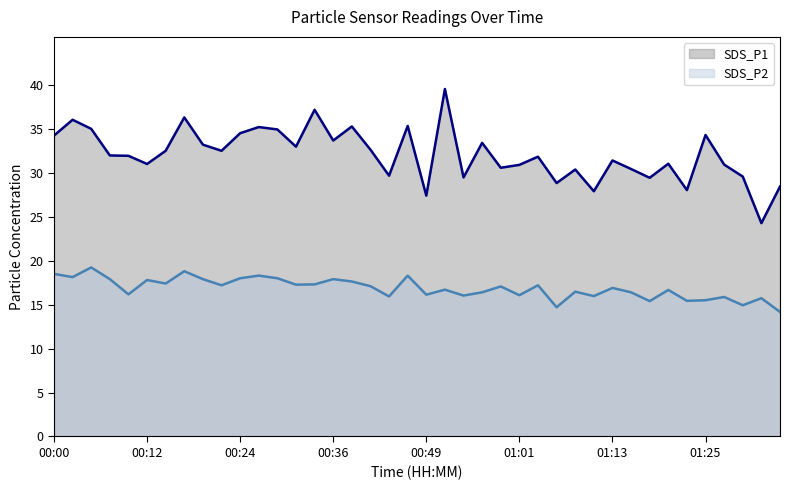

At which category does the chart reach its minimum across all series?

01:35